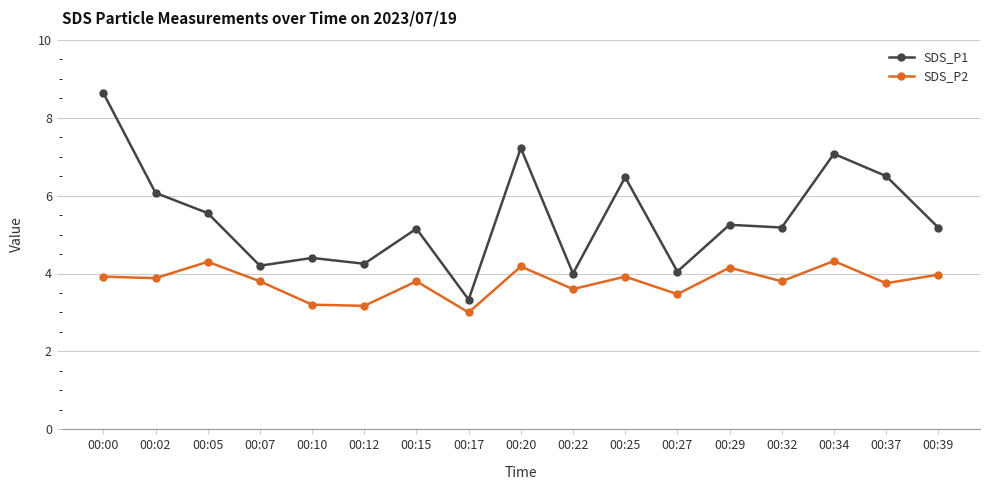

What is the highest value of the SDS_P1 series?

8.6